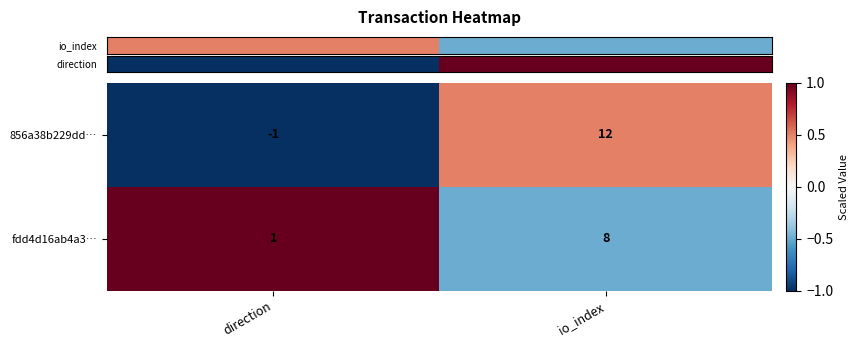

What is the approximate value of 856a38b229dd… at io_index?

12